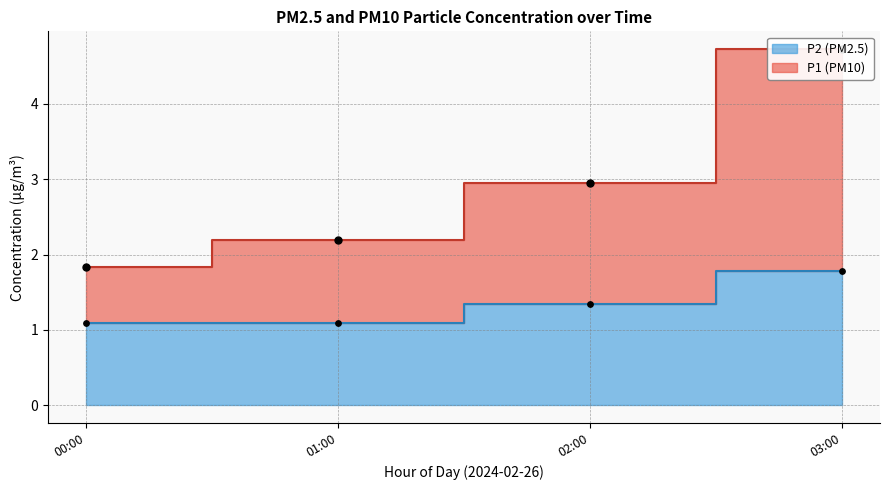

Which series reaches the maximum Y coordinate?

P1